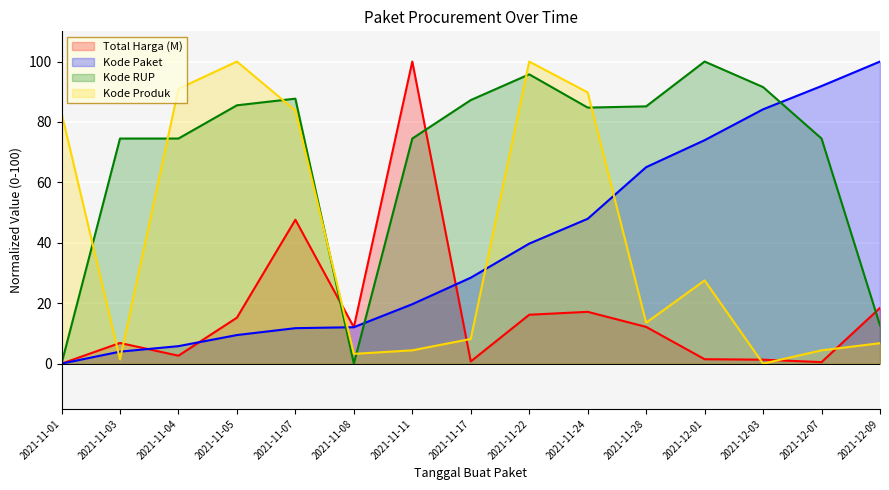

What is the average value of the Kode Paket series?

39.6